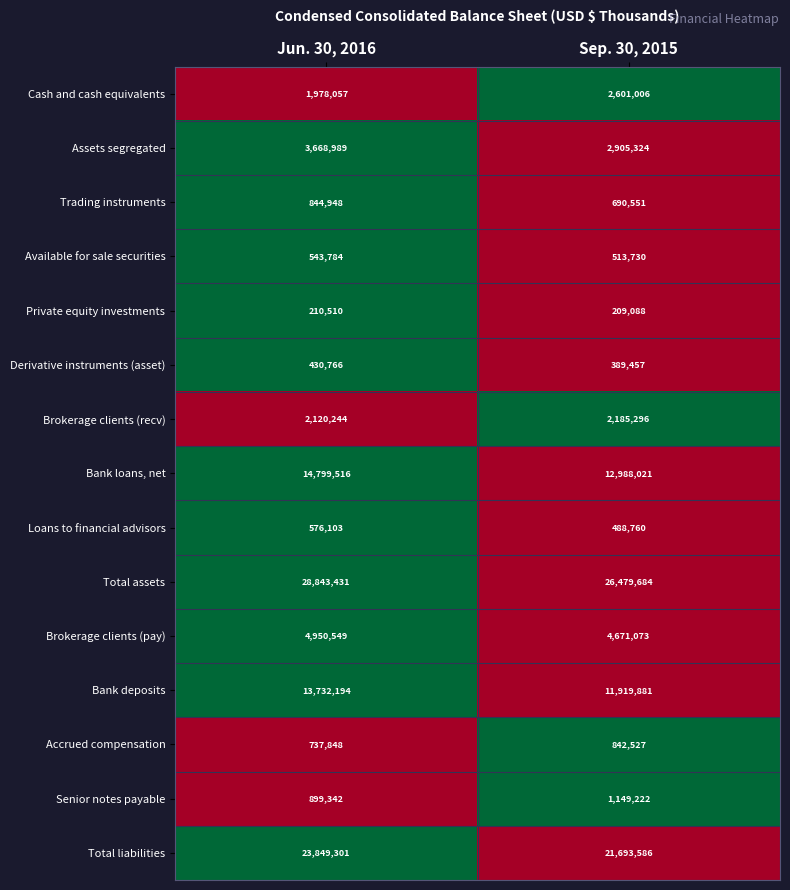

At which category is the sum across all series the highest?

Jun. 30, 2016